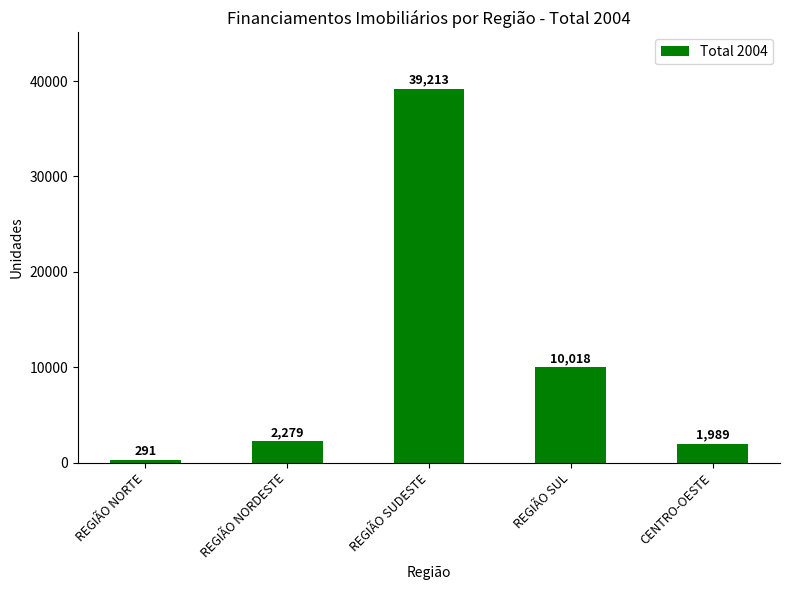

Where is the data nearest to the value 19752?

REGIÃO SUL